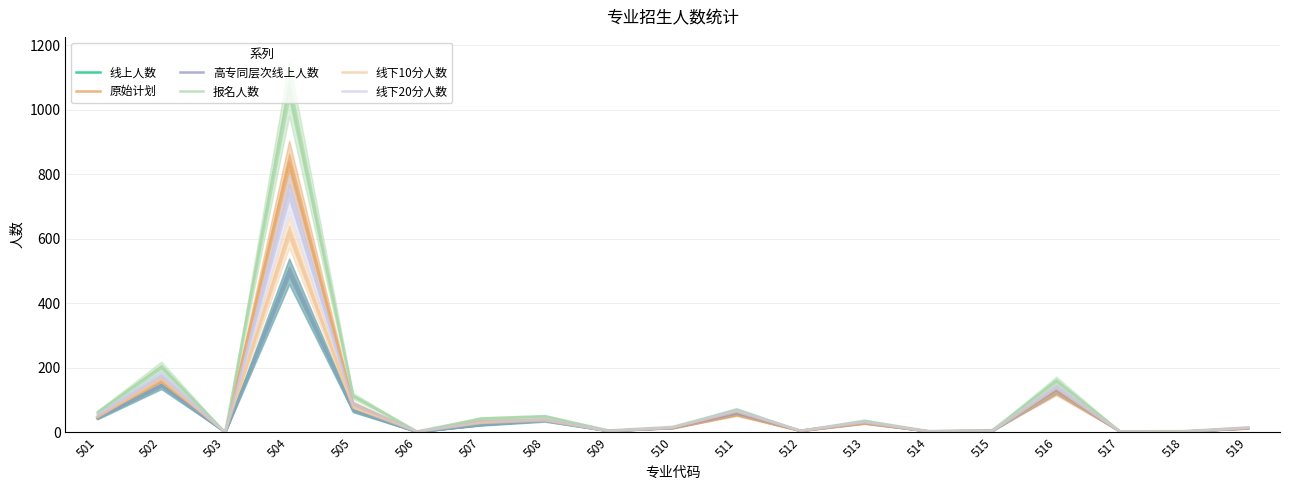

Reading right to left, extract all data points from this chart.

线上人数: 13	2	2	131	4	3	30	5	59	14	4	36	23	1	68	499	0	146	44
原始计划: 12	3	2	125	6	3	28	4	55	13	5	39	34	2	88	838	1	159	47
高专同层次线上人数: 13	2	2	131	4	3	30	5	59	14	4	36	23	1	68	499	0	146	44
报名人数: 15	4	3	160	7	4	36	5	70	17	6	50	43	3	113	1066	0	203	62
线下10分人数: 14	2	2	136	4	3	31	5	64	15	4	37	29	2	77	622	0	165	47
线下20分人数: 15	2	2	140	4	3	33	5	68	15	4	40	33	2	88	744	0	176	54